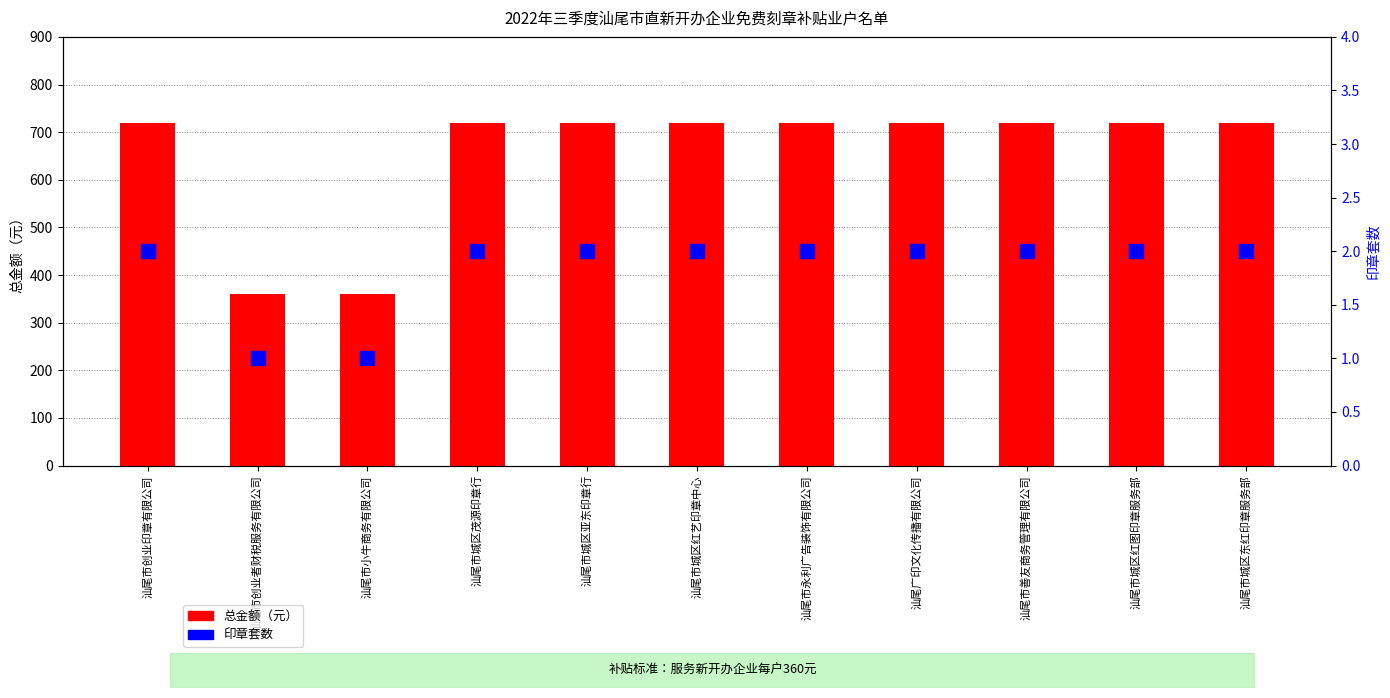

How many data points does each series have?

11